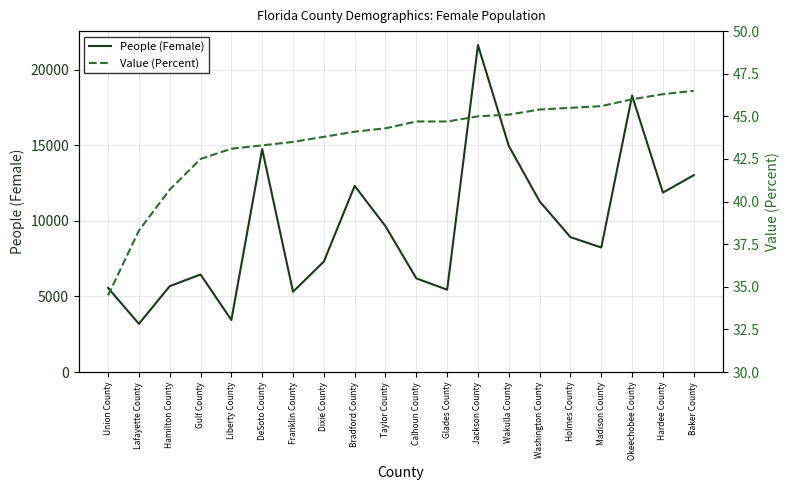

What is the maximum value shown in the chart?

21631.0